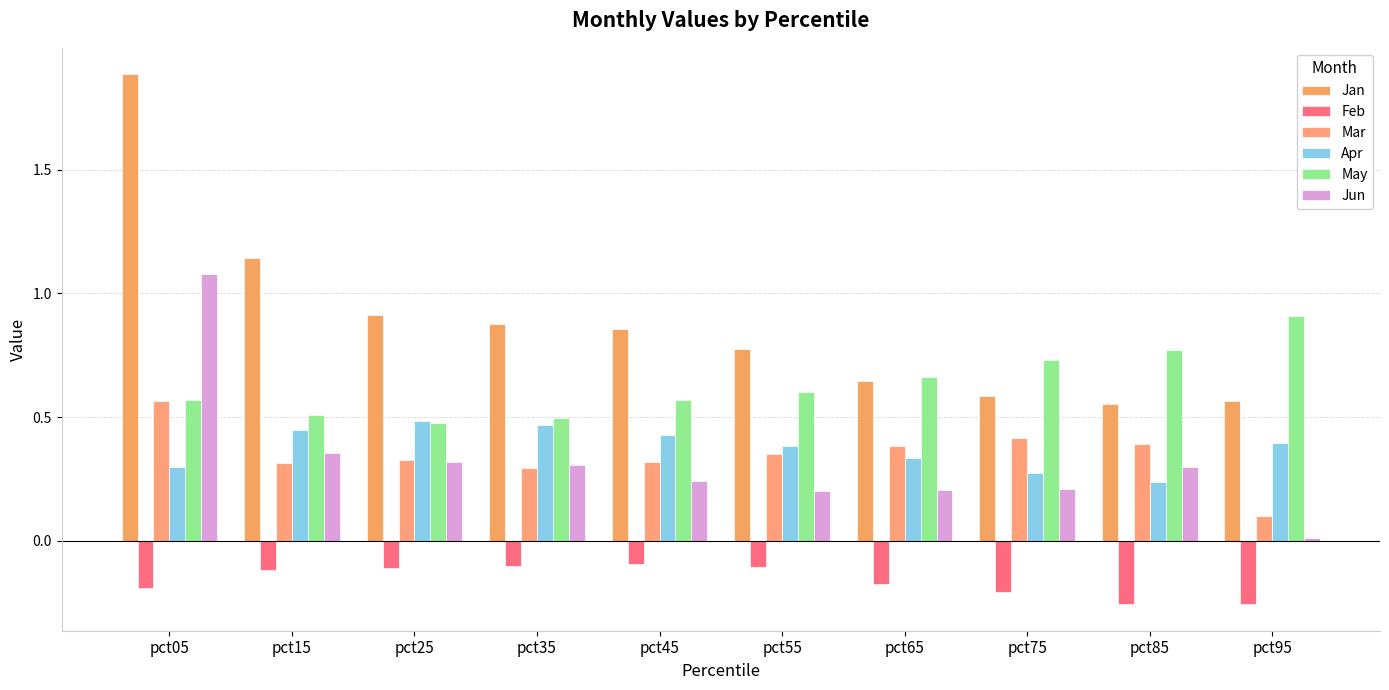

What is the difference between the second highest and second lowest values in the Mar series?

0.1